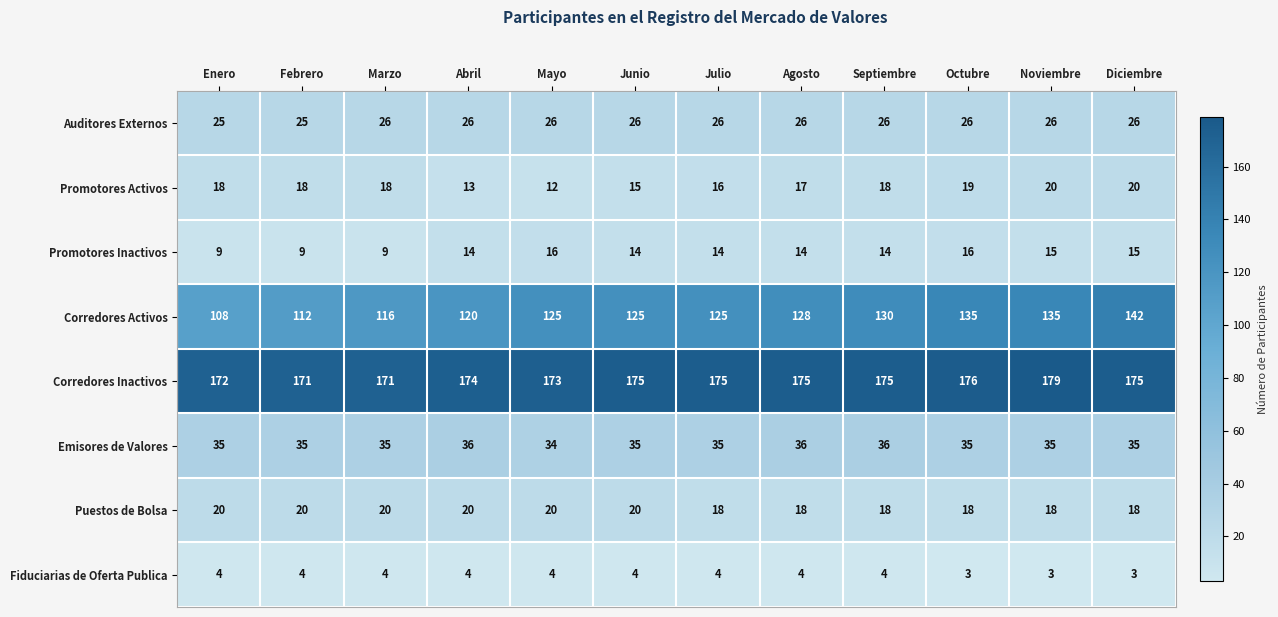

What is the maximum value shown in the chart?

179